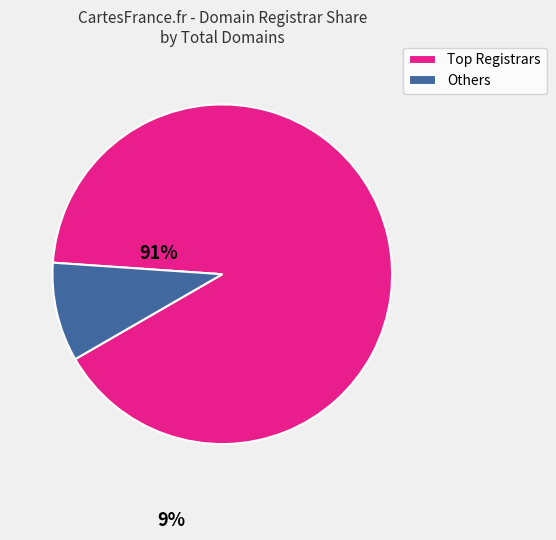

Is there a majority slice in this chart?

Yes